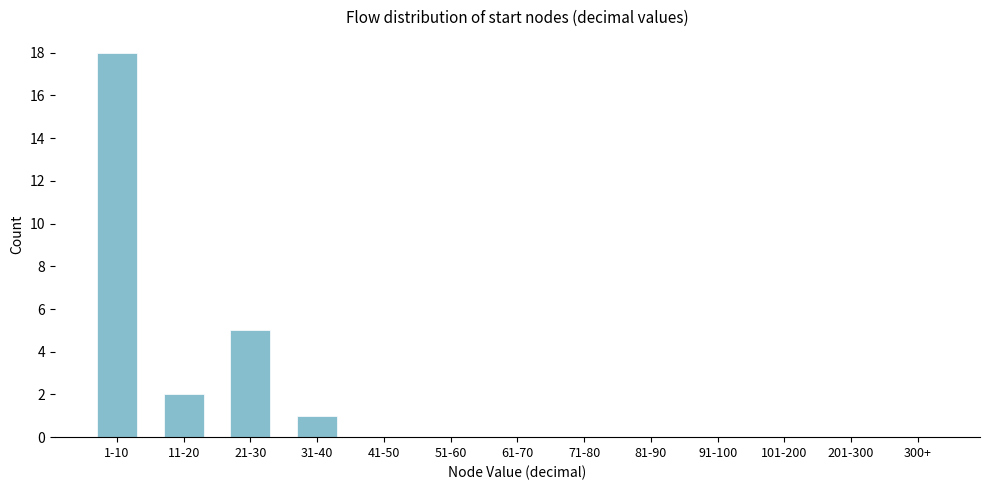

Reading left to right, extract all data points from this chart.

1-10=18	11-20=2	21-30=5	31-40=1	41-50=0	51-60=0	61-70=0	71-80=0	81-90=0	91-100=0	101-200=0	201-300=0	300+=0